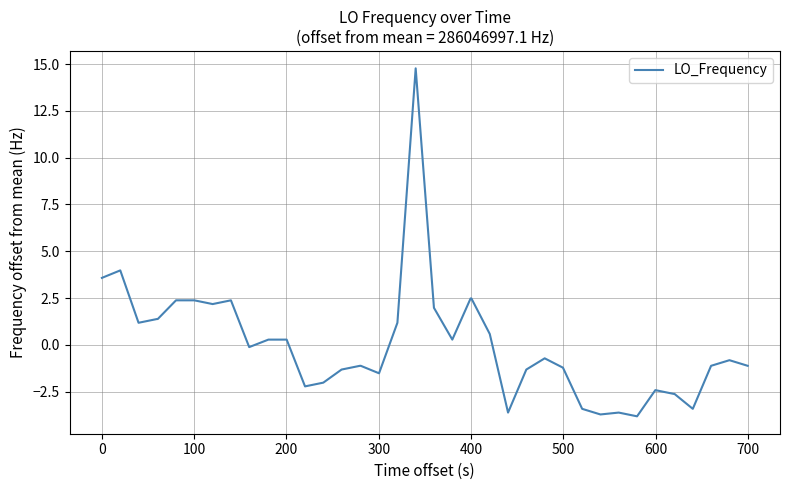

What is the difference between the maximum and minimum values?

18.6